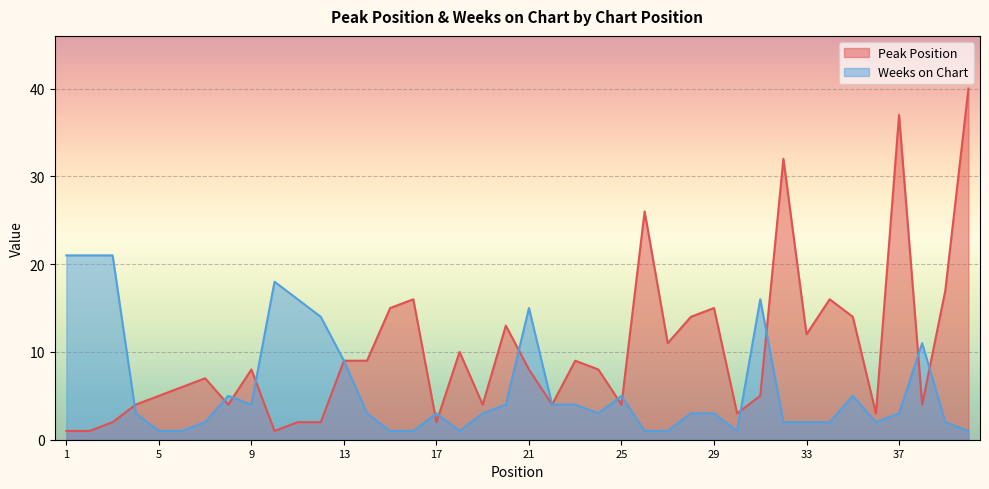

What is the value of the Peak Position point at the 33rd from the left?

12